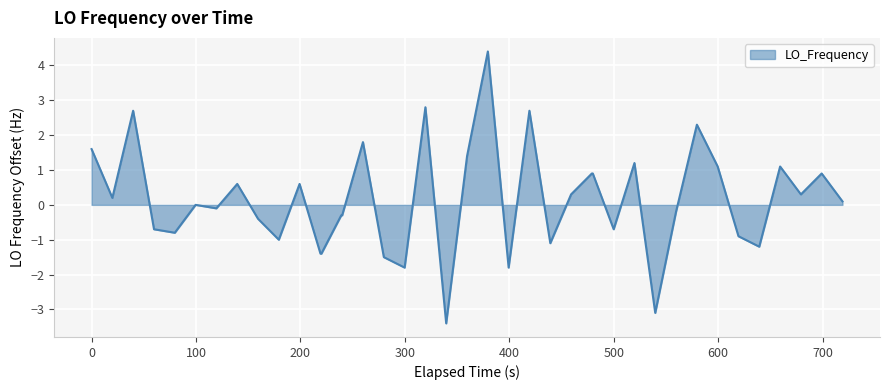

What is the maximum value shown in the chart?

4.4